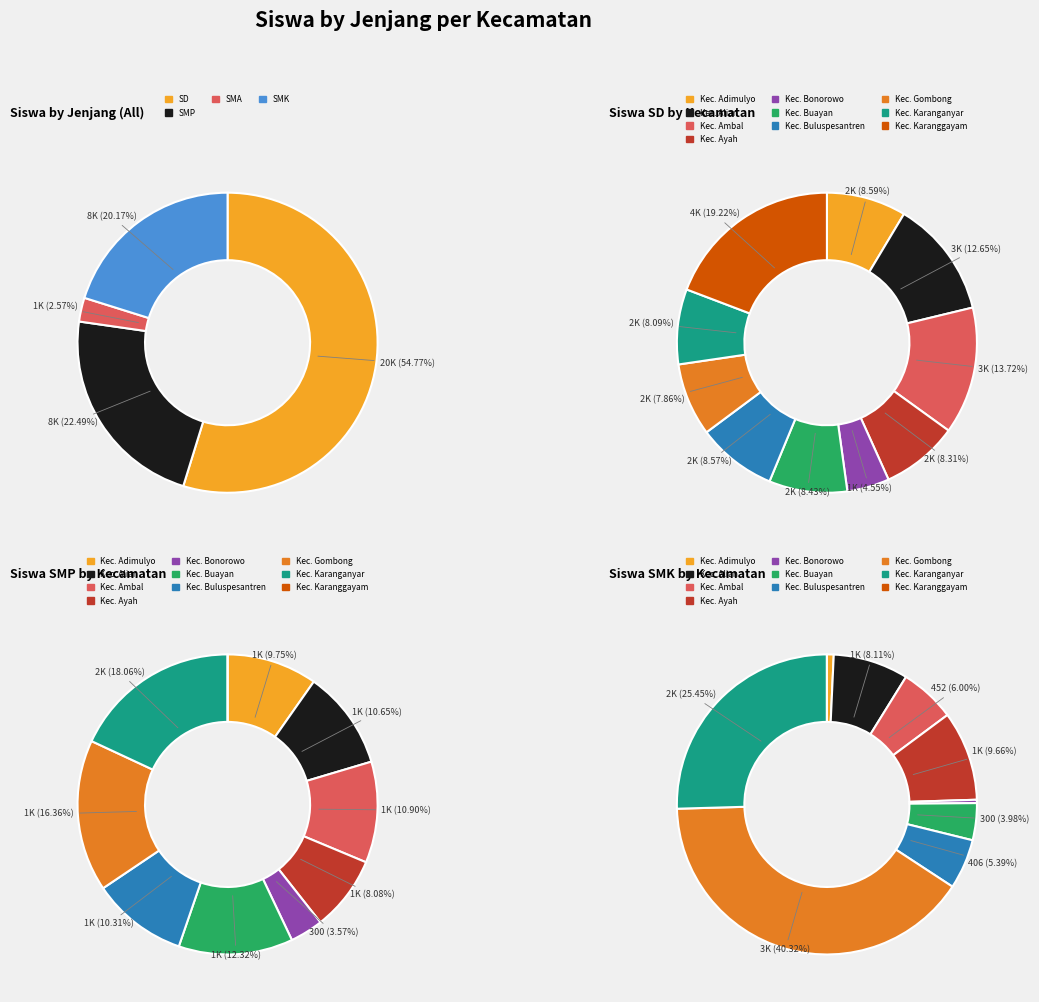

To the nearest percent, what is the combined percentage of Kec. Gombong and Kec. Ambal?

22%